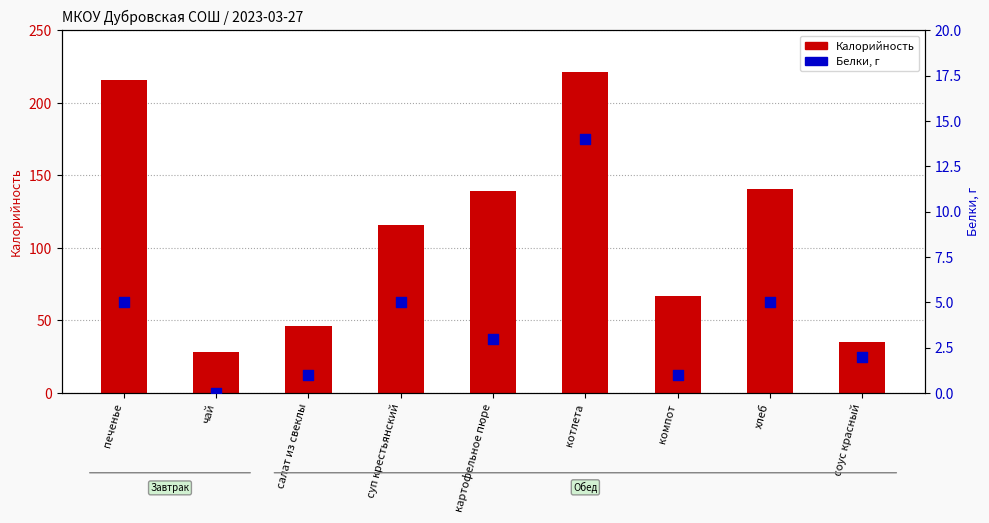

Which series has the largest Y range (max minus min)?

Калорийность